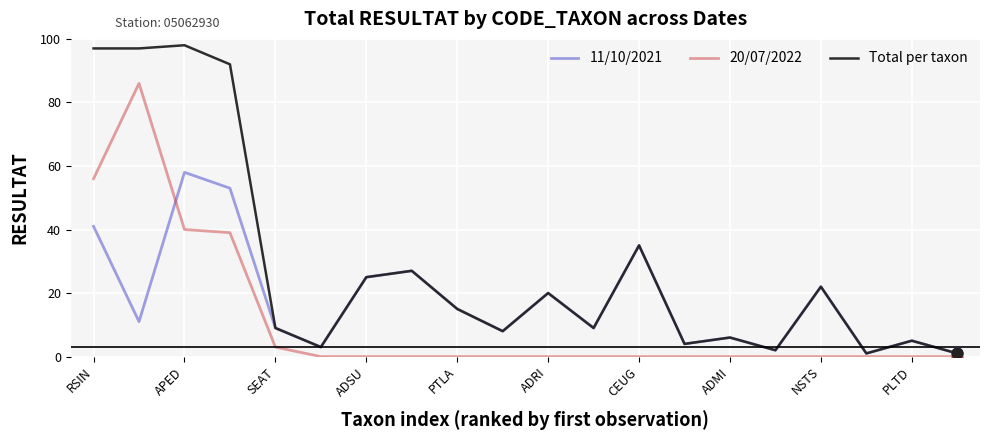

Which series has the widest spread of values?

Total per taxon